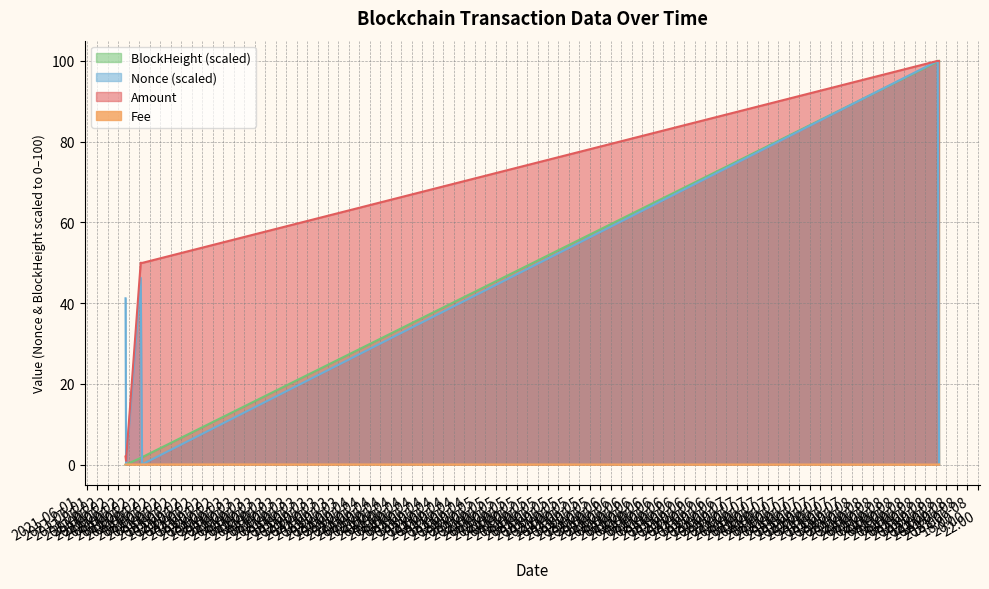

Between 2021-06-02 06:30:00 and 2021-06-02 03:27:00, which series saw the biggest shift?

Amount